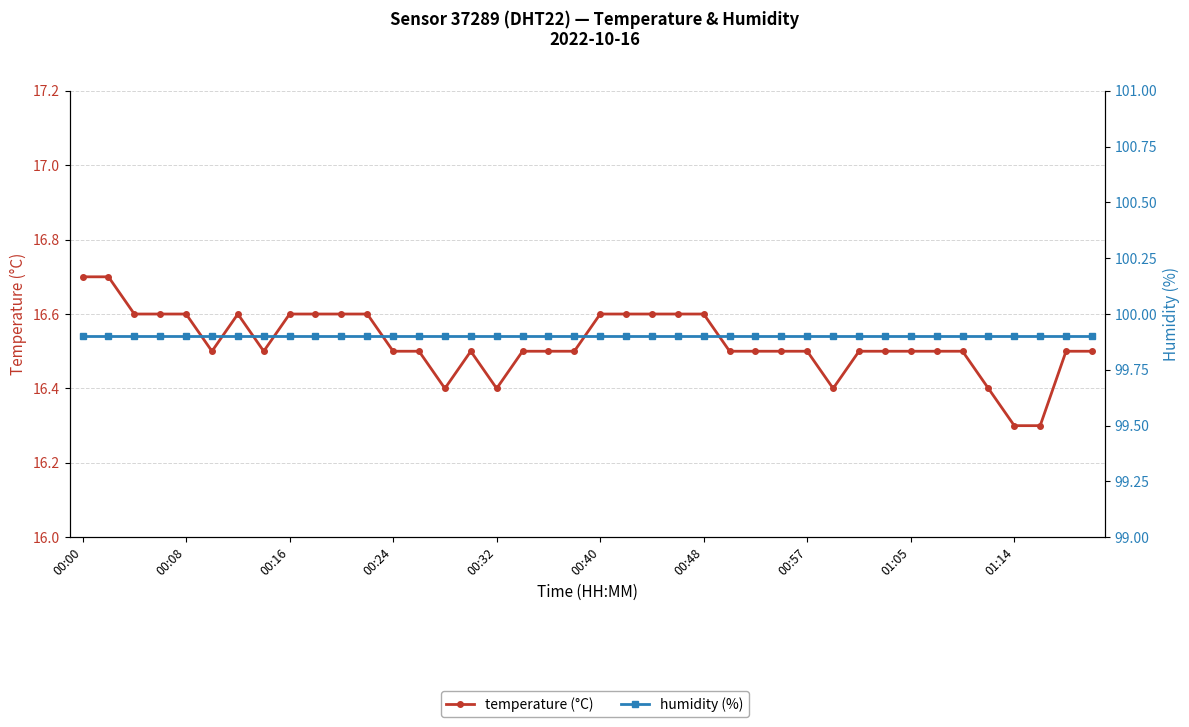

True or false: humidity (%) has more than 0 interior local peaks.

False